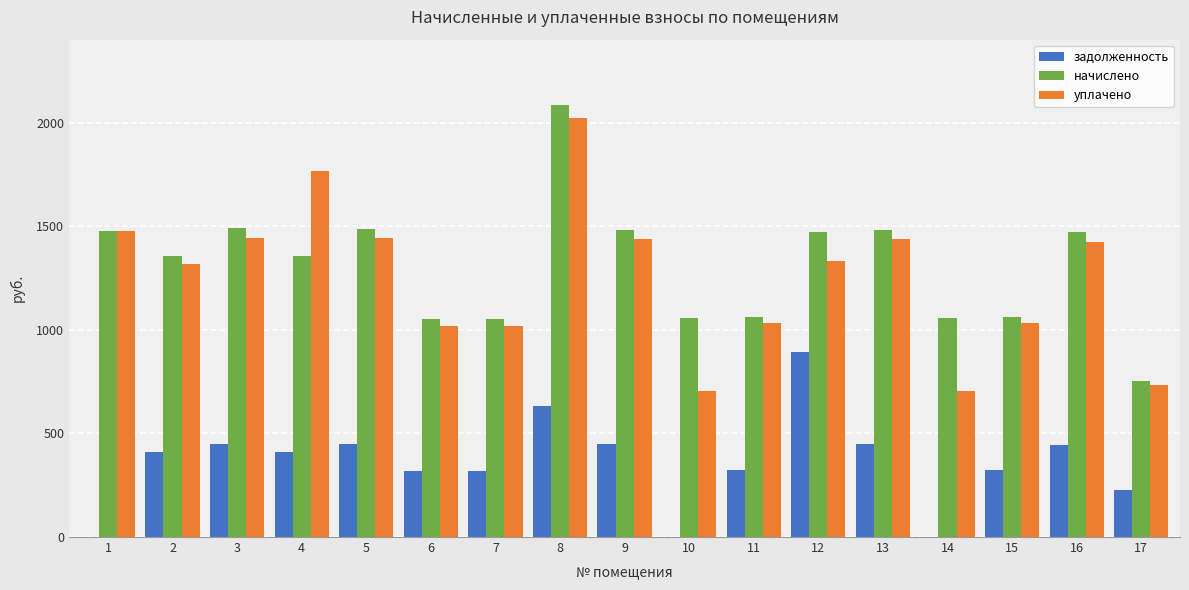

Are the bars horizontal?

No